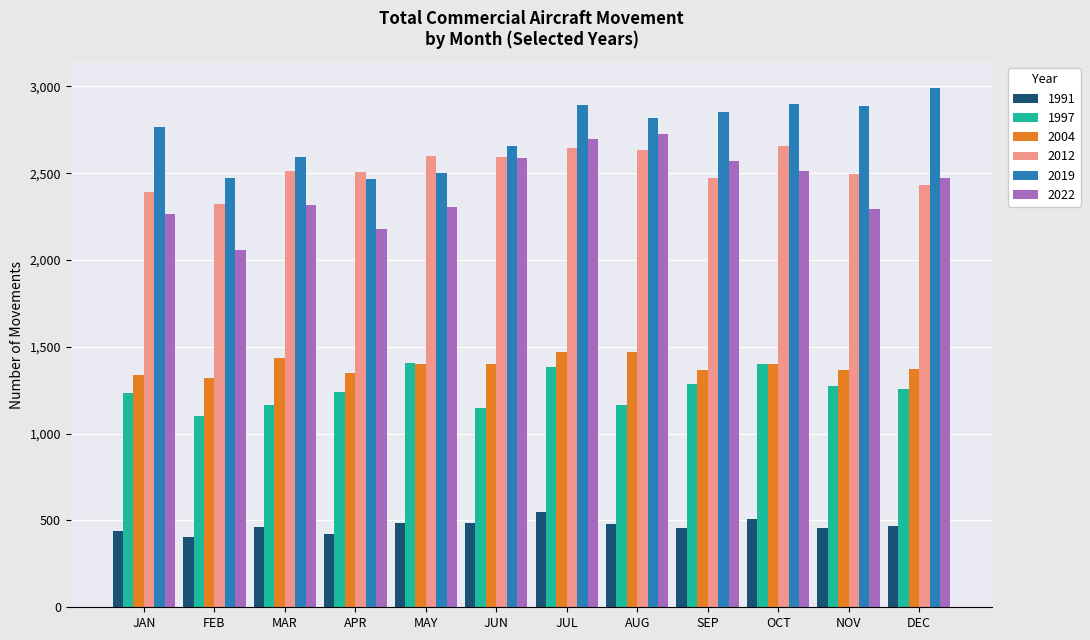

What is the spread (max minus min) of values at FEB?

2067